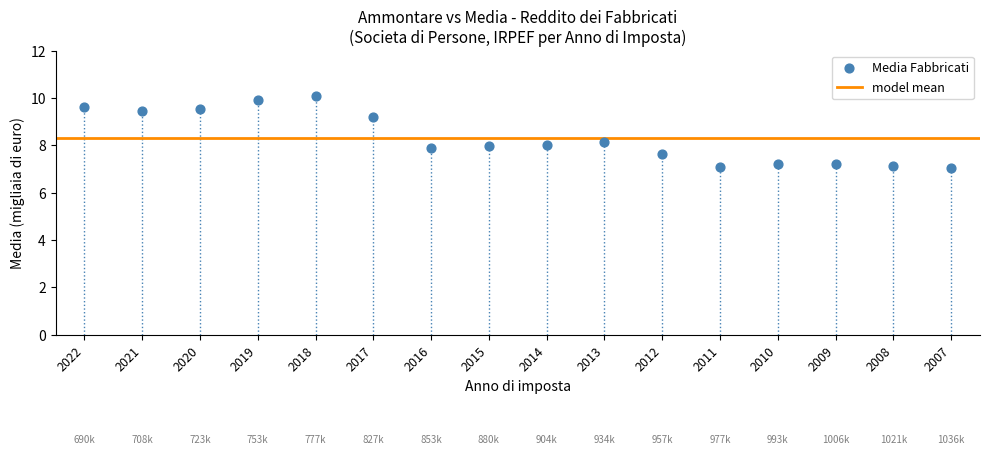

What is the range of Y values (max minus min)?

3.0